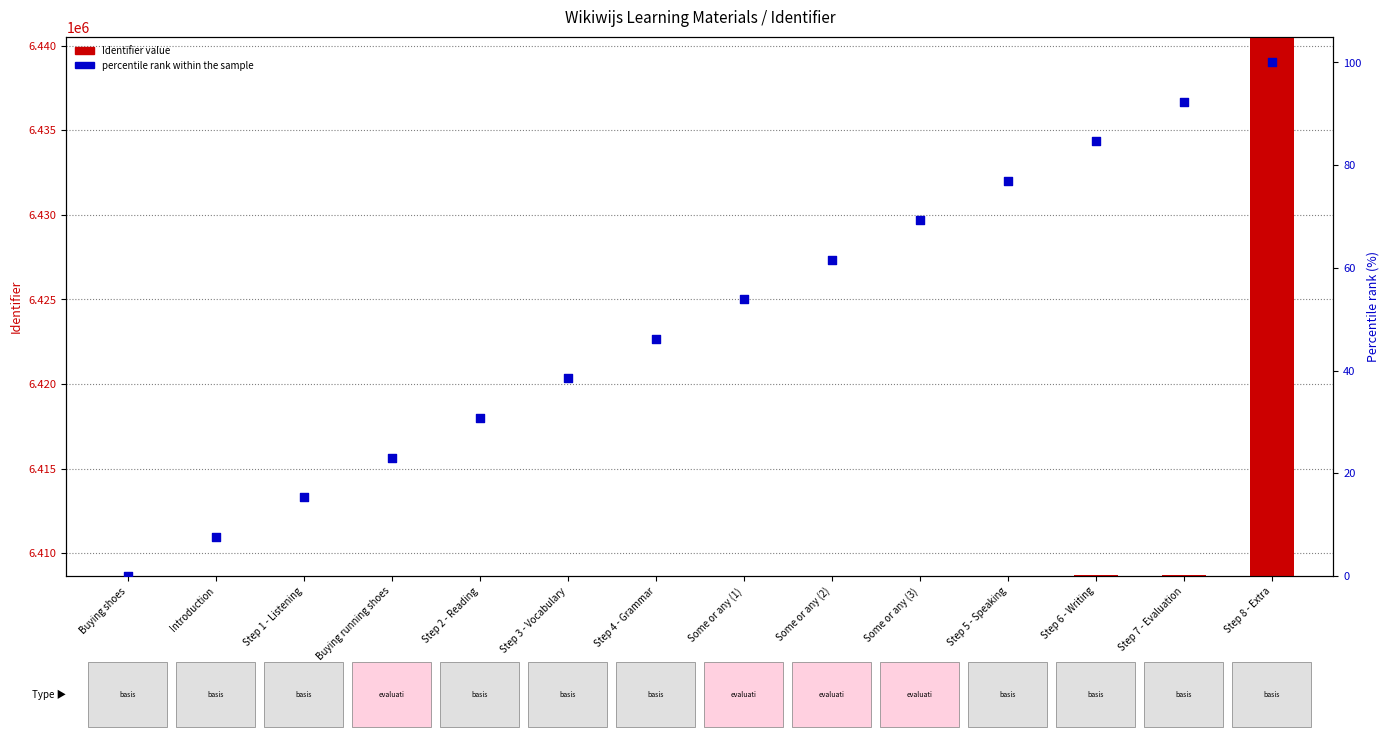

Which series has the largest total across all categories?

Identifier value